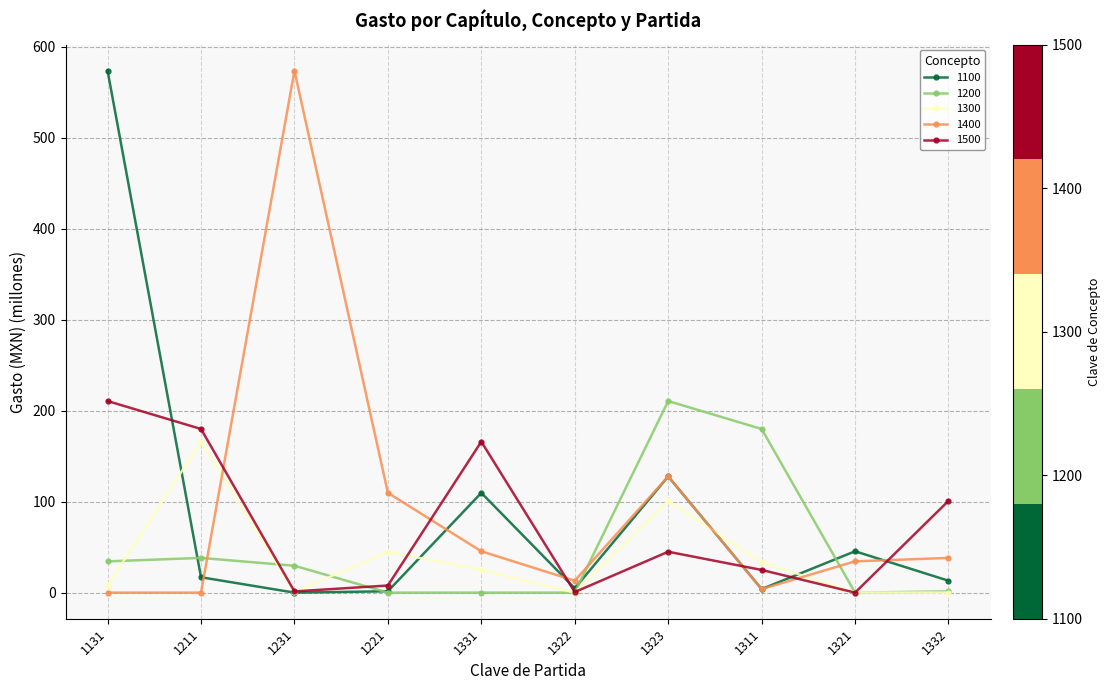

What is the difference between the highest and lowest values at 1323?

165.7